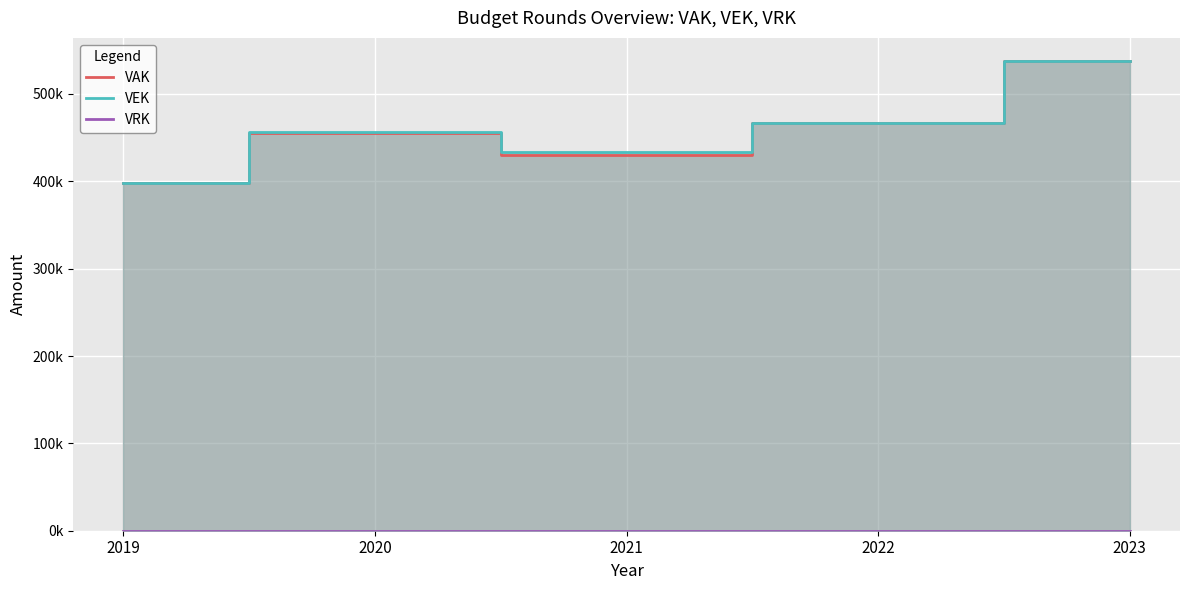

True or false: VAK and VRK cross at least once.

False